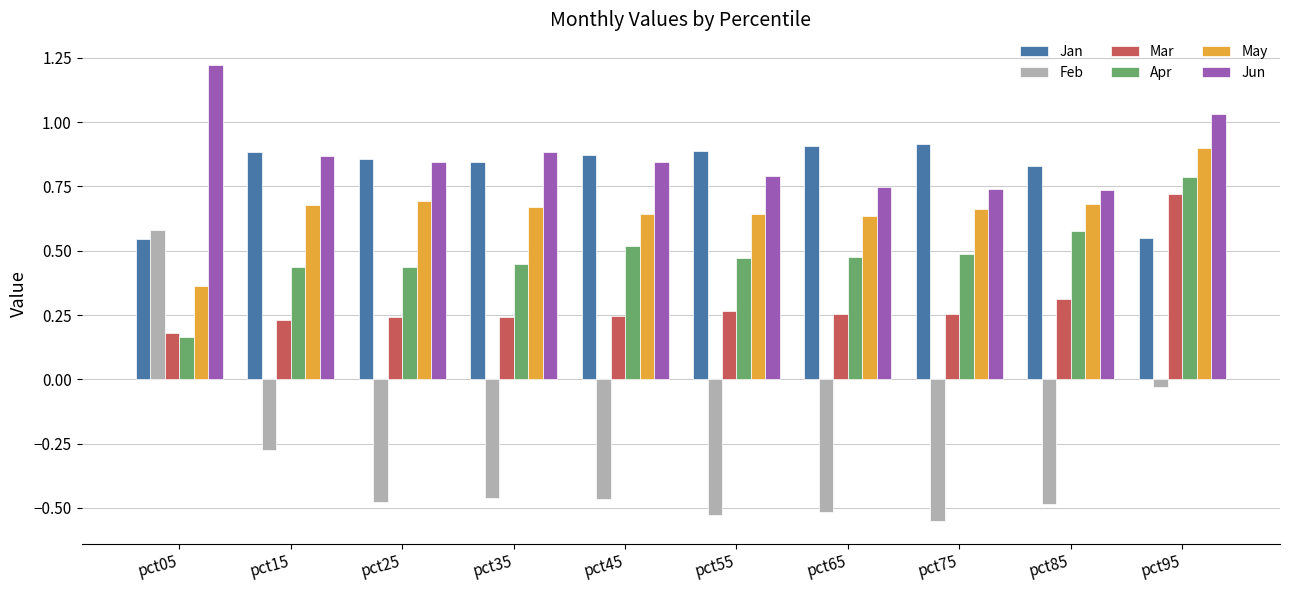

What is the sum of all Mar values?

2.9